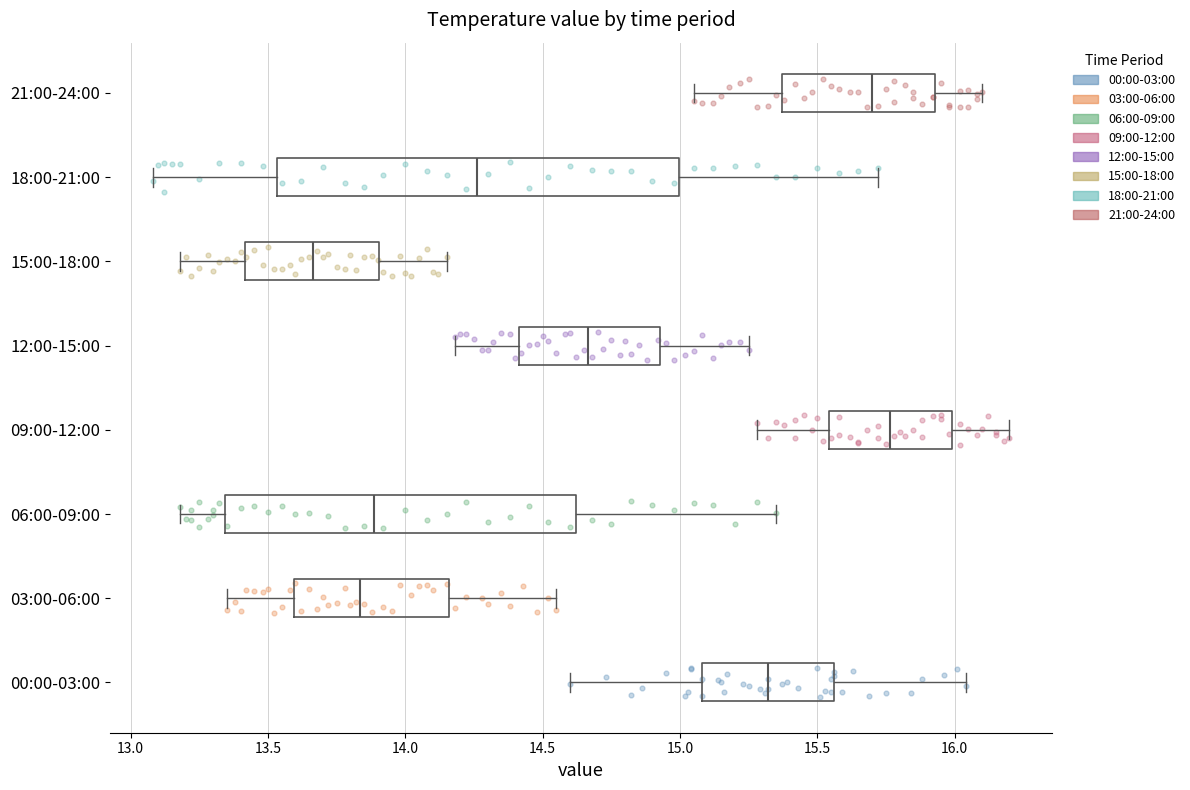

Which box is the widest, from its left edge to its right edge?

18:00-21:00